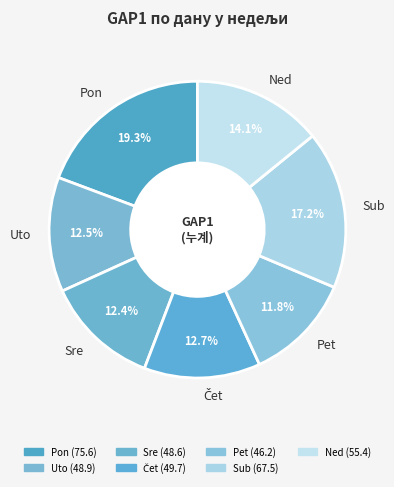

What is the ratio of the value at Sre to the value at Pet?

1.1